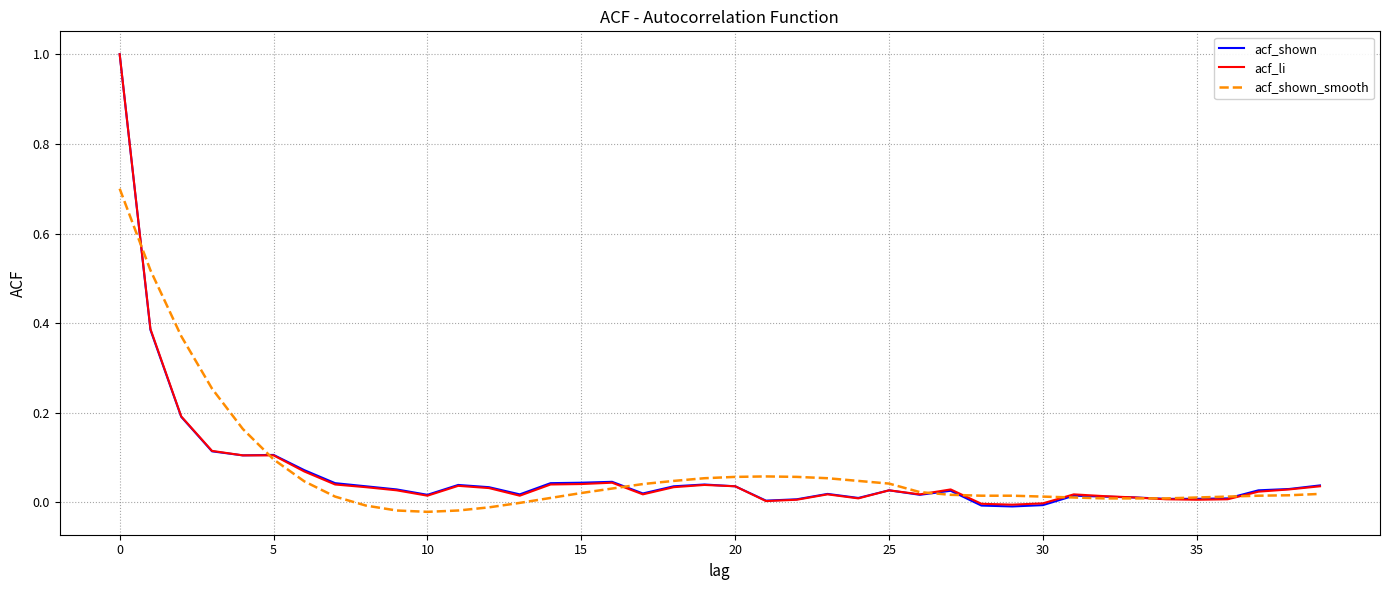

At which category does acf_shown_smooth reach its first local valley?

10